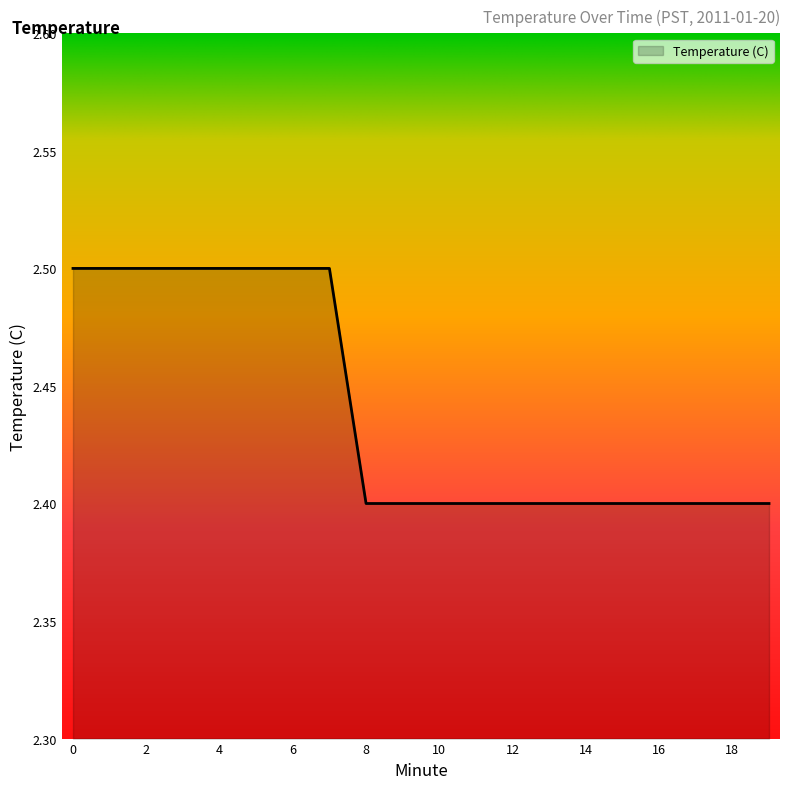

What is the difference between the maximum and minimum values?

0.1